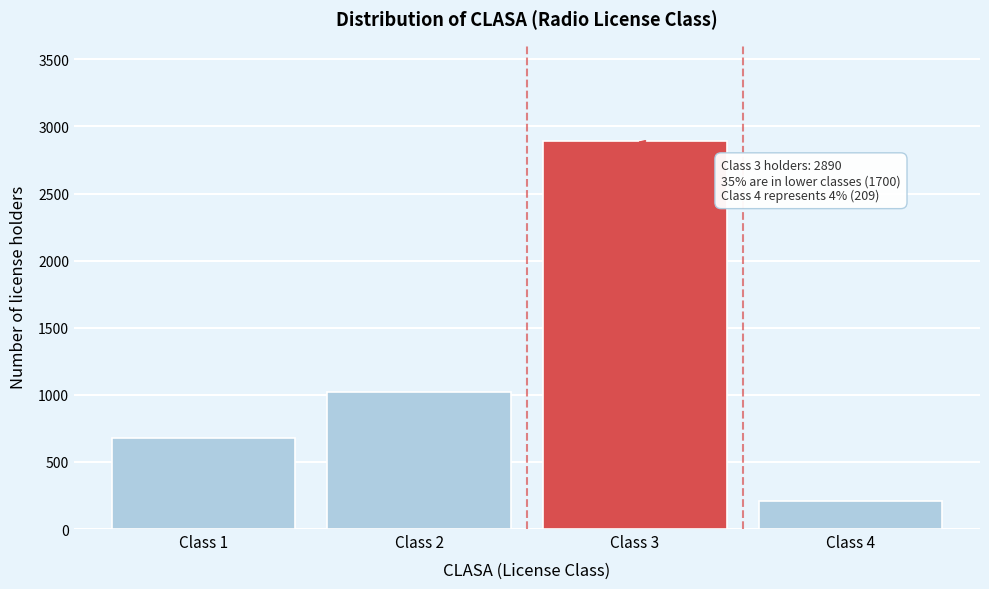

Reading left to right, list all the values displayed in this chart.

Class 1=680	Class 2=1020	Class 3=2890	Class 4=209